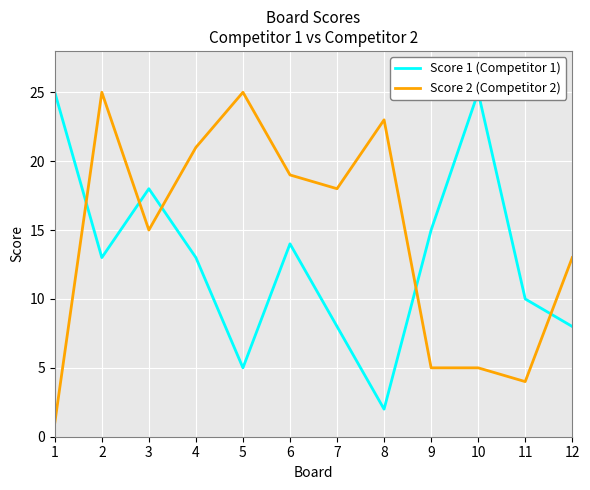

How many values in the Score 1 (Competitor 1) series exceed 13?

5